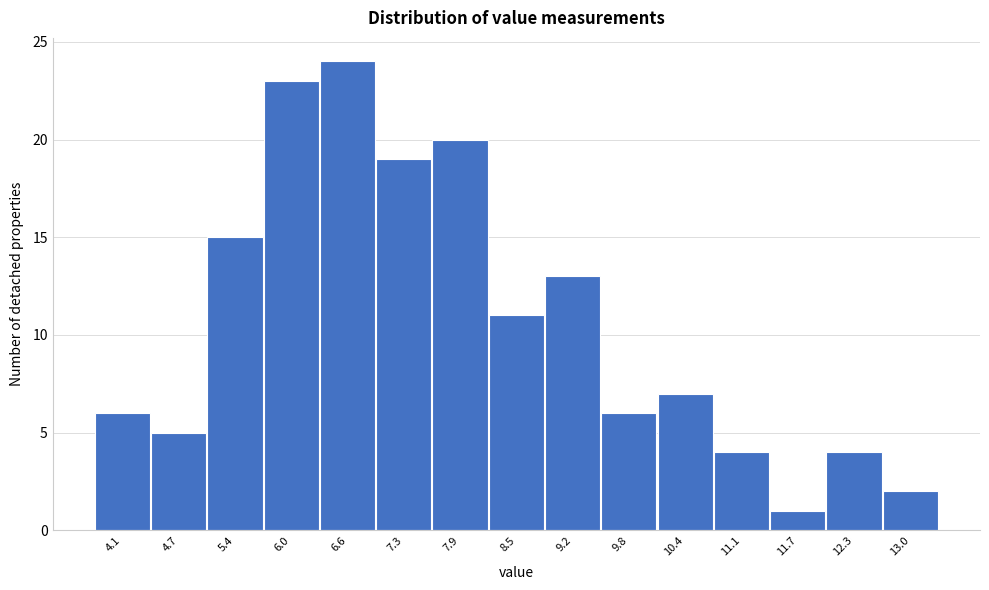

Reading left to right, what are all the values shown in this chart?

4.1=6	4.7=5	5.4=15	6.0=23	6.6=24	7.3=19	7.9=20	8.5=11	9.2=13	9.8=6	10.4=7	11.1=4	11.7=1	12.3=4	13.0=2